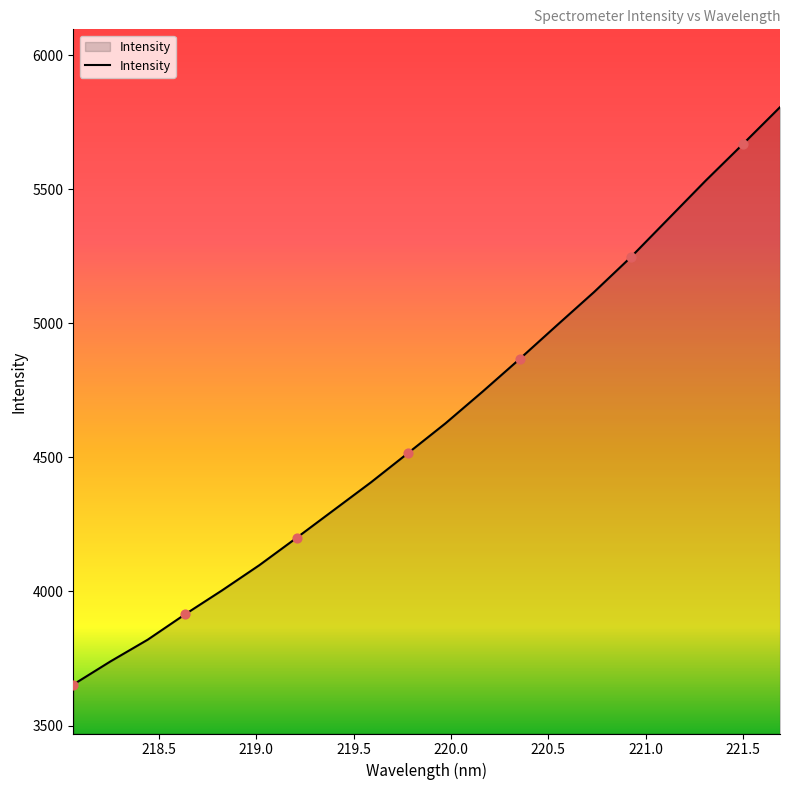

What is the smallest value displayed?

3652.9